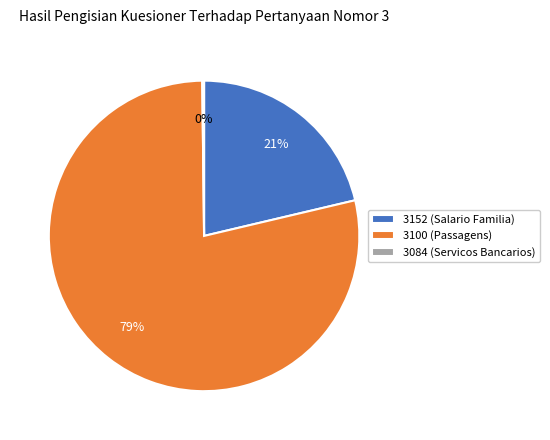

Which slice is the largest?

3100